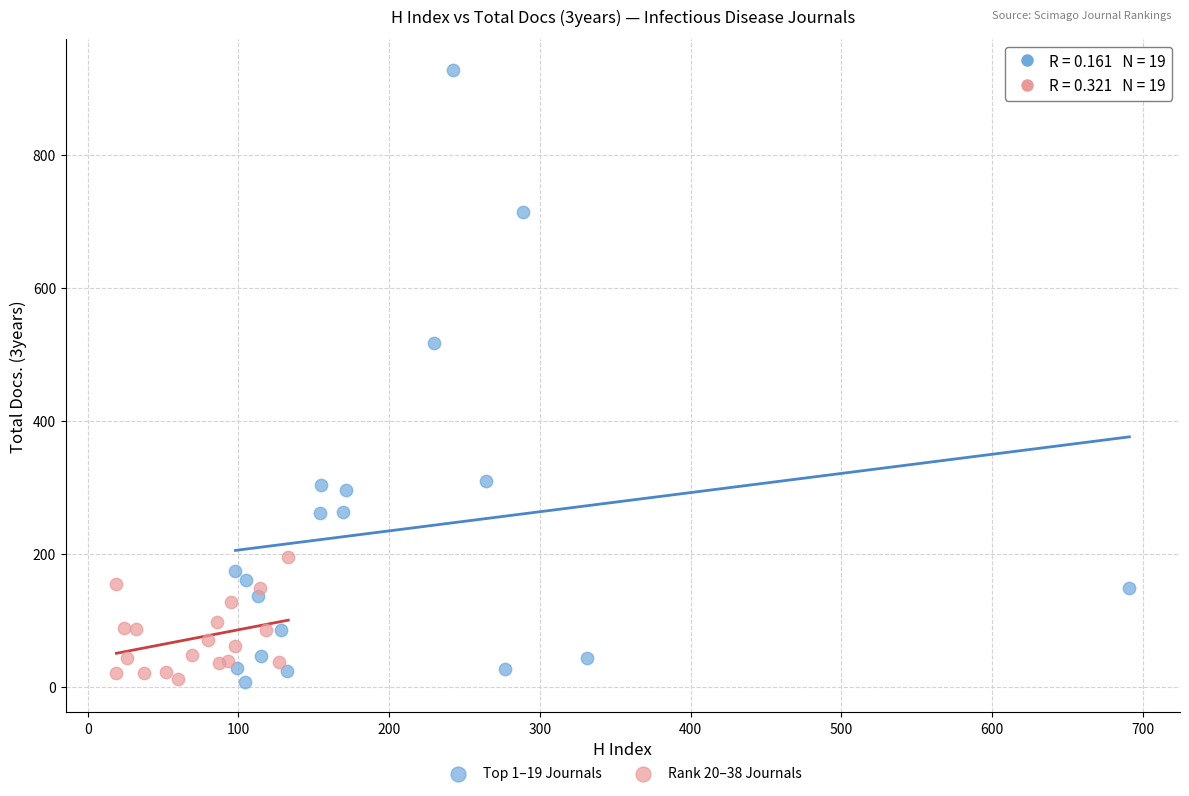

Which series has the largest Y range (max minus min)?

Top 1–19 Journals